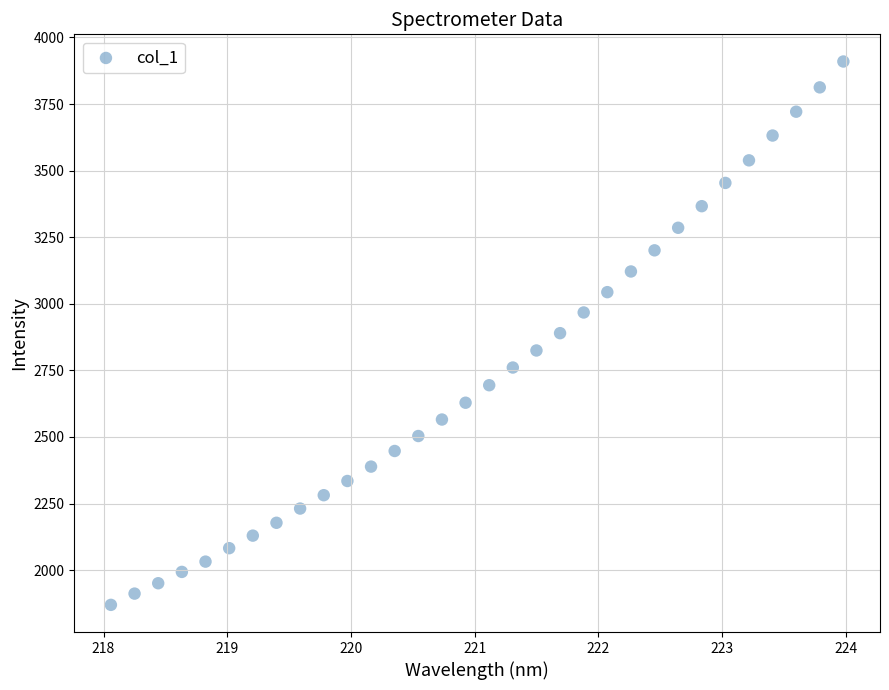

What is the range of Y values (max minus min)?

2039.9